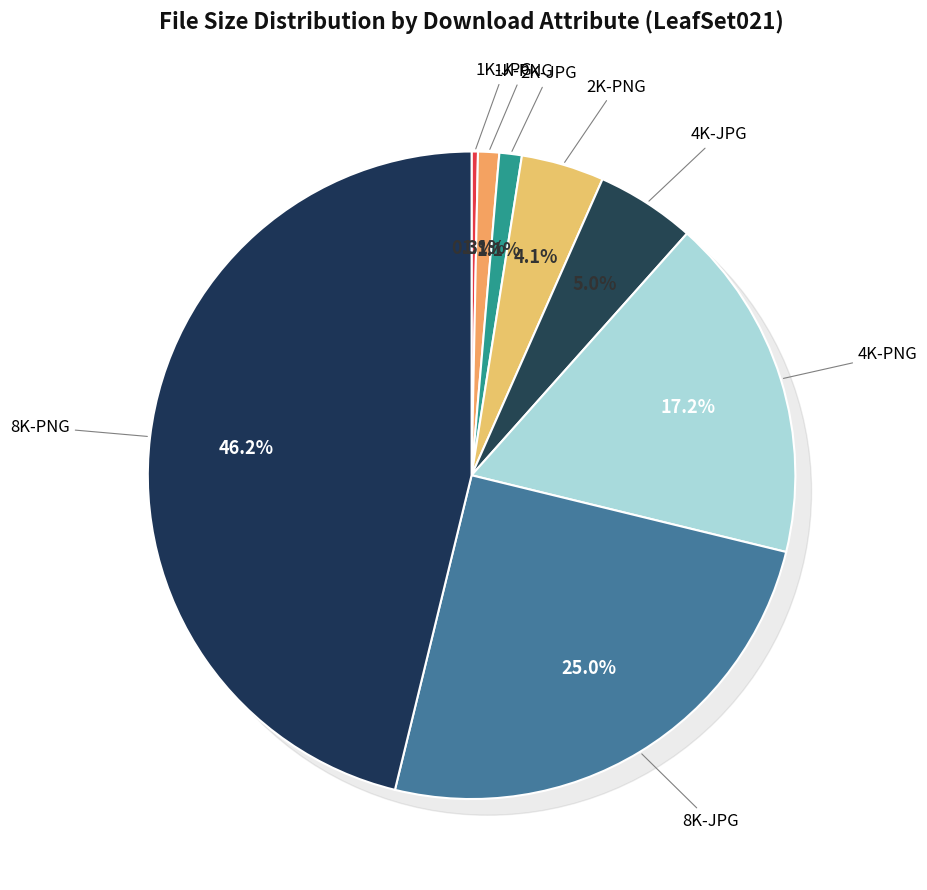

Count the number of slices in the pie.

8